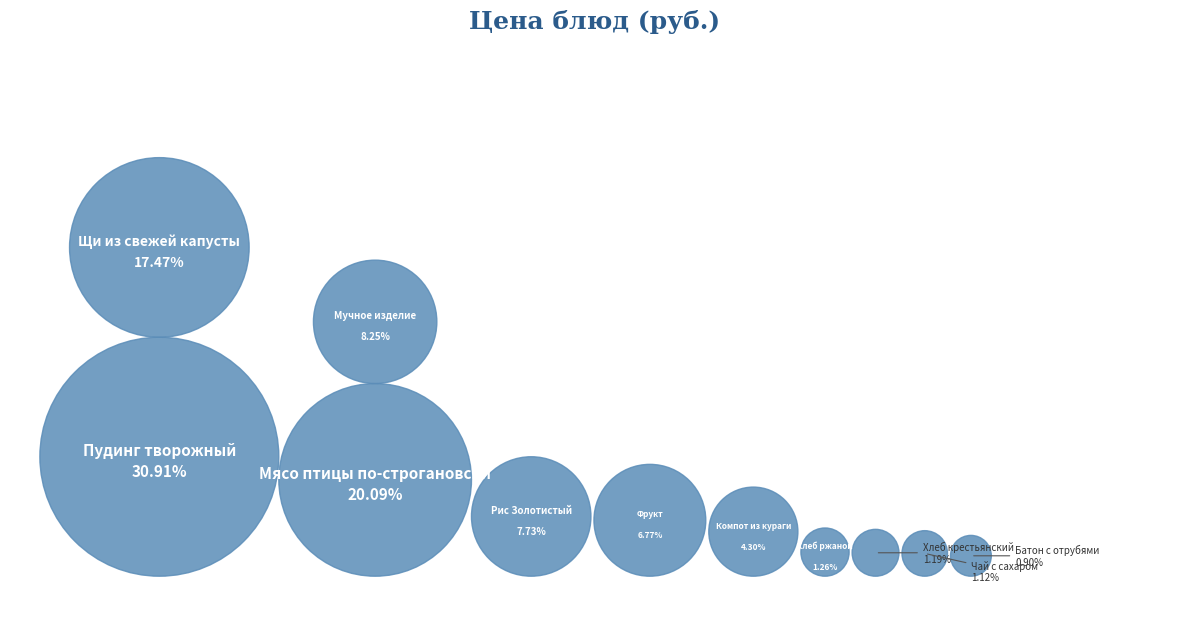

What is the change in value from Хлеб крестьянский to Компот из кураги?

+8.4